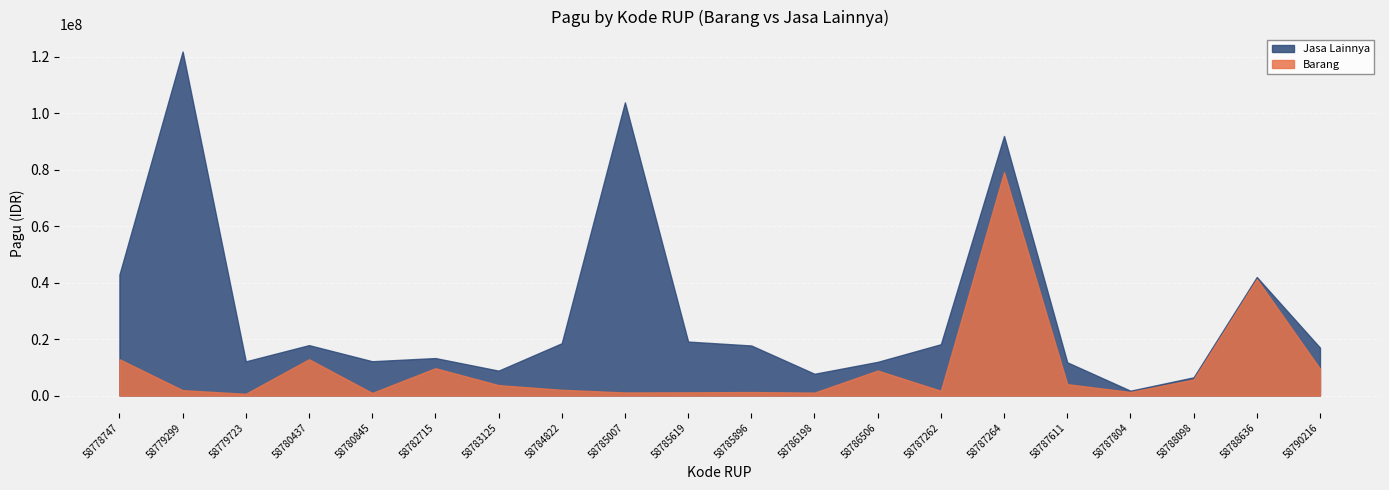

Rank the series by their maximum value, from highest to lowest.

Jasa Lainnya, Barang